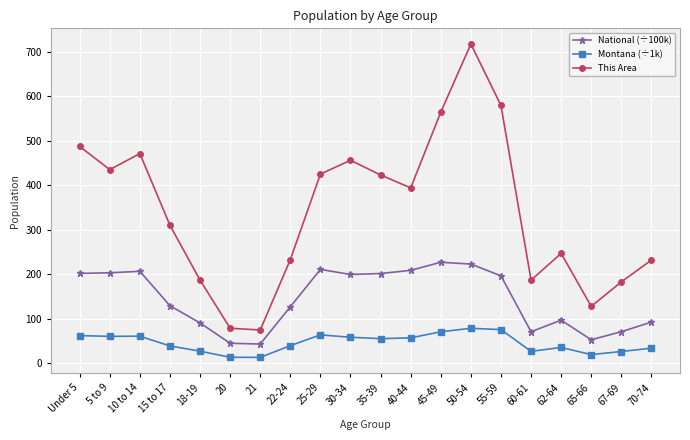

What is the greatest value displayed?

717.0